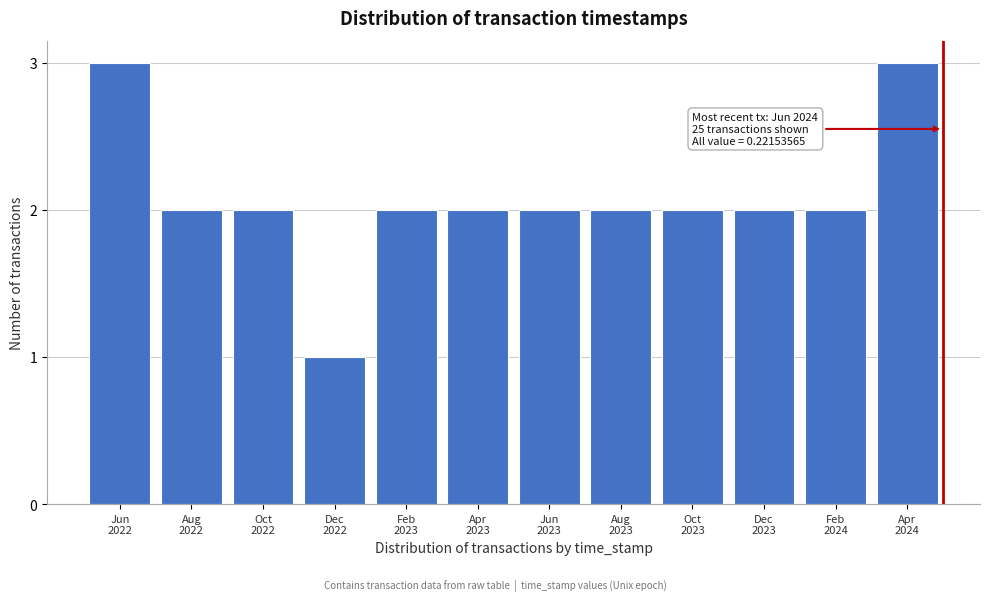

Reading left to right, what are all the values shown in this chart?

3	2	2	1	2	2	2	2	2	2	2	3